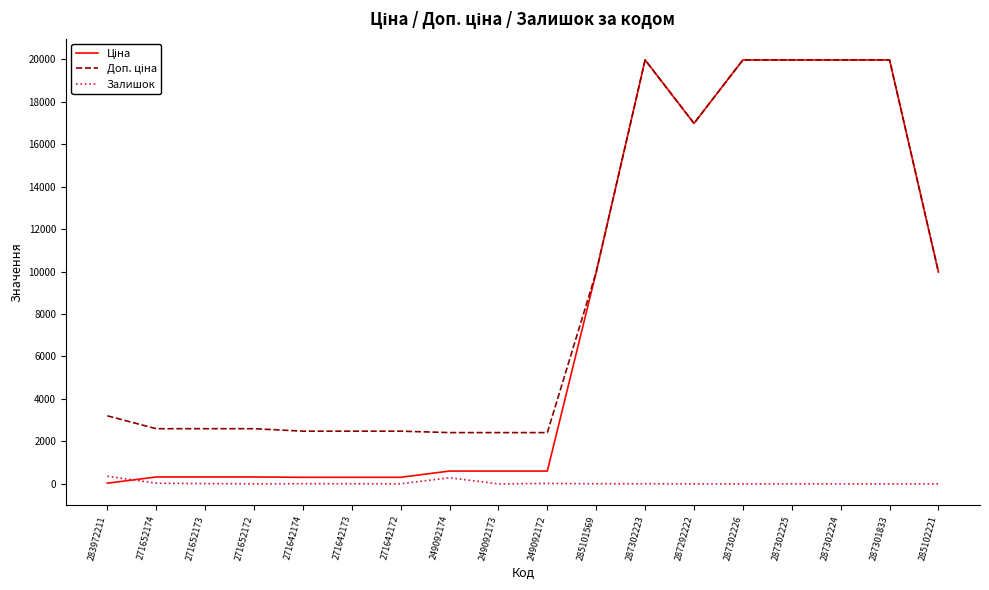

What is the maximum value shown in the chart?

19964.2